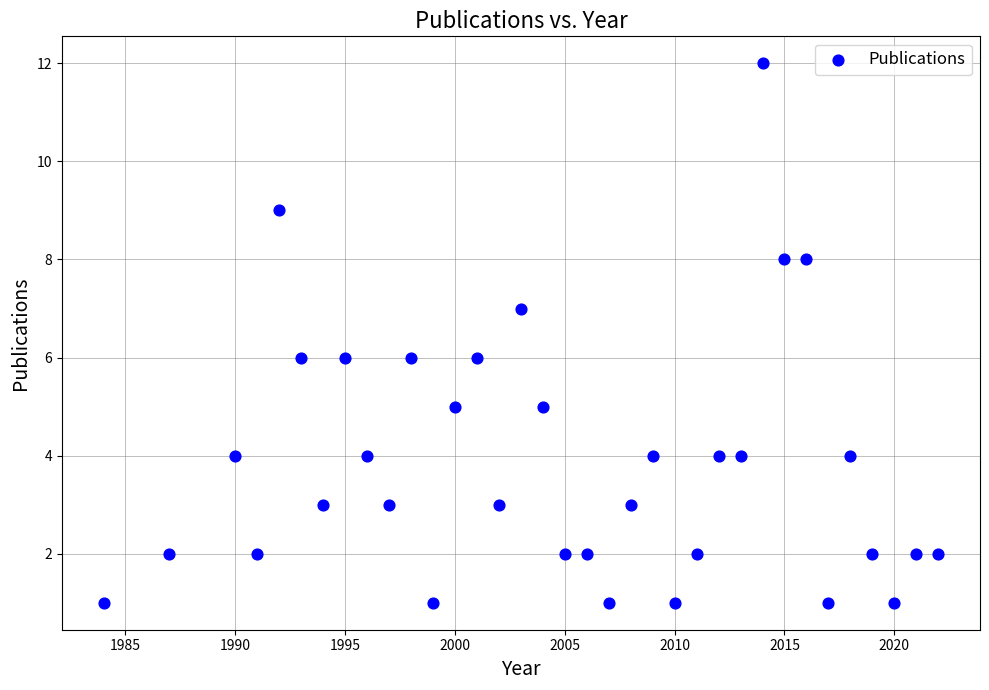

What is the range of X values (max minus min)?

38